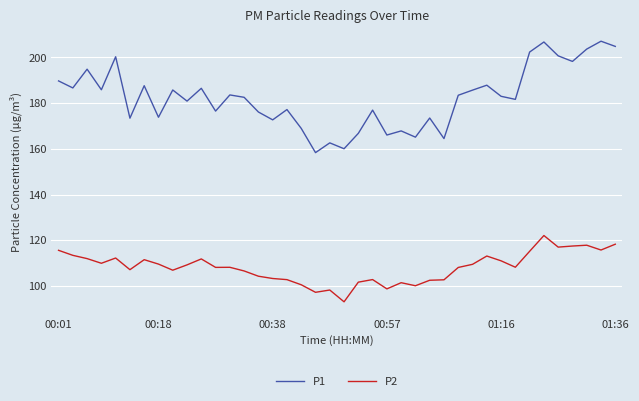

Which series has the widest spread of values?

P1